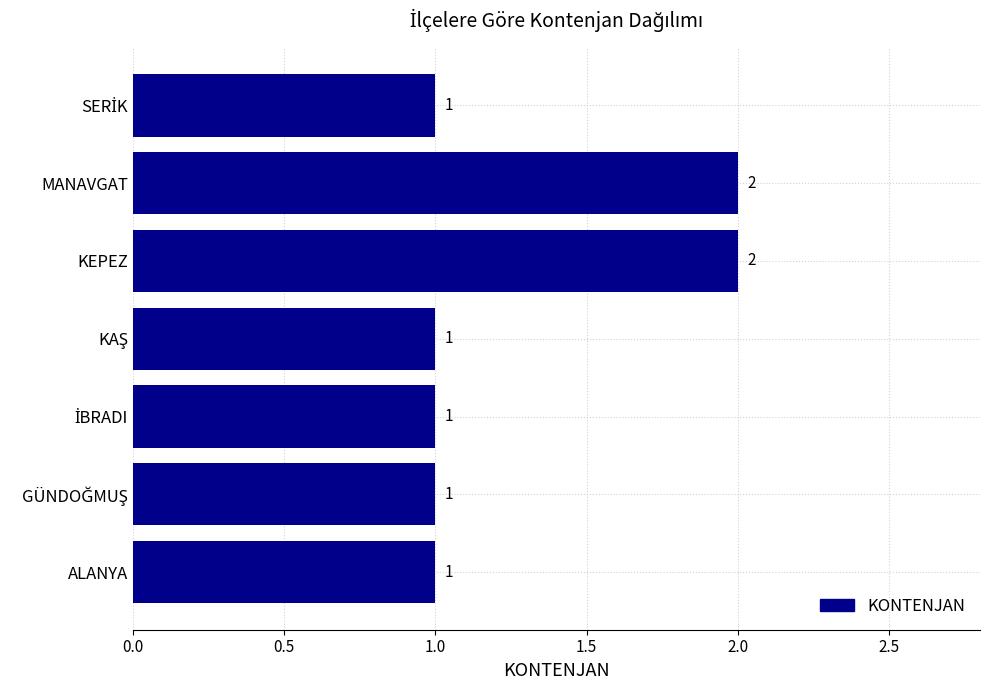

How many values are between 1 and 2?

7